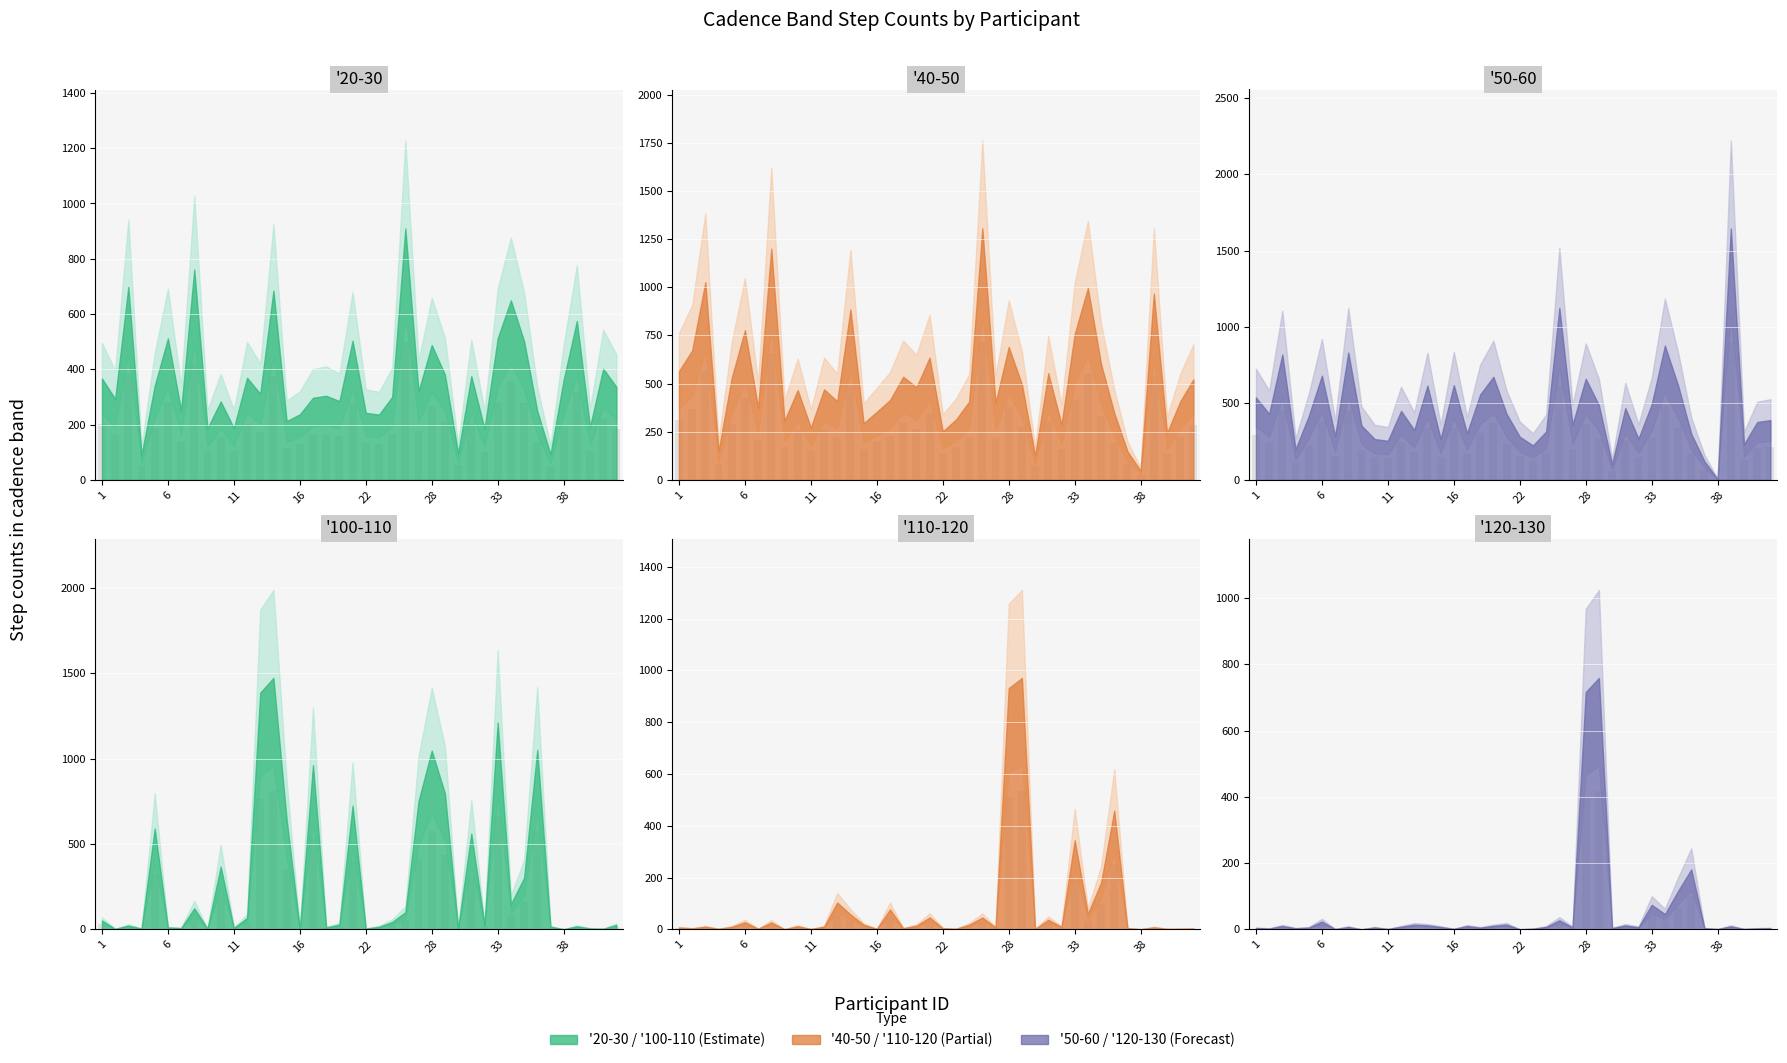

True or false: '50-60 has a value of 268.8 at 27.

False